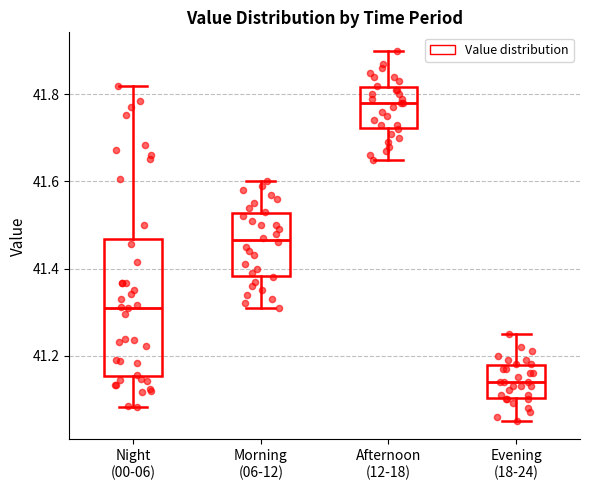

Reading left to right, read every box against the y-axis: the position of its median line, the range the box covers, and the ends of its whiskers. The values are not printed on the chart, so give them approximately, as read against the axis.

Night (00-06): median 41.32, box 41.16 to 41.46, whiskers 41.08 to 41.82
Morning (06-12): median 41.46, box 41.38 to 41.52, whiskers 41.32 to 41.60
Afternoon (12-18): median 41.78, box 41.72 to 41.82, whiskers 41.66 to 41.90
Evening (18-24): median 41.14, box 41.10 to 41.18, whiskers 41.06 to 41.26